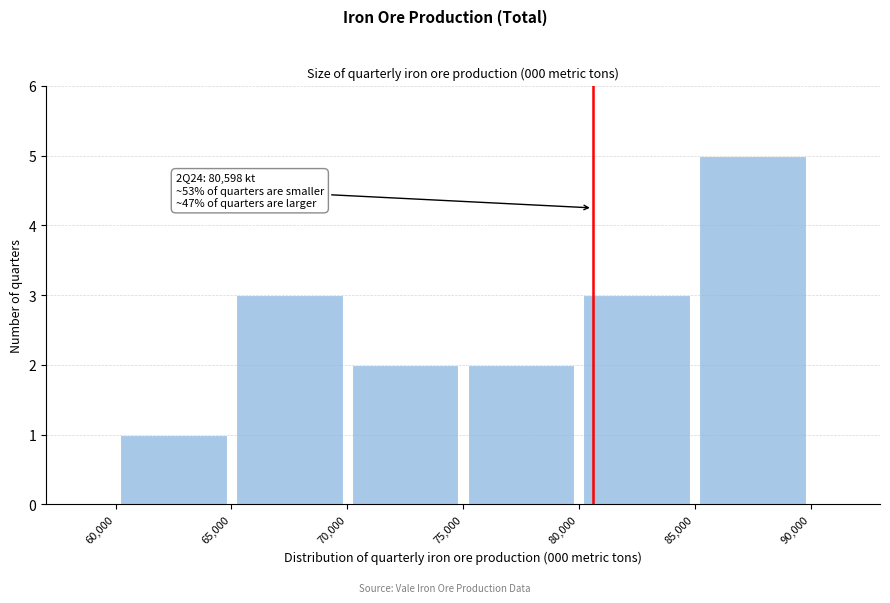

Over which range of the x-axis is the bar tallest?

85,000 to 90,000